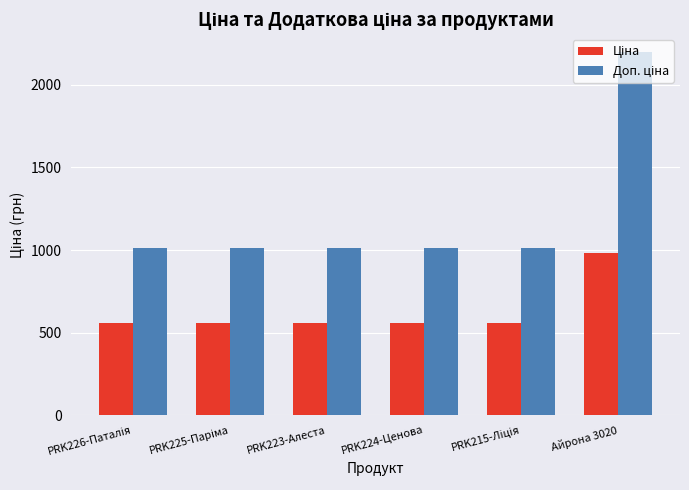

How many data points does each series have?

6